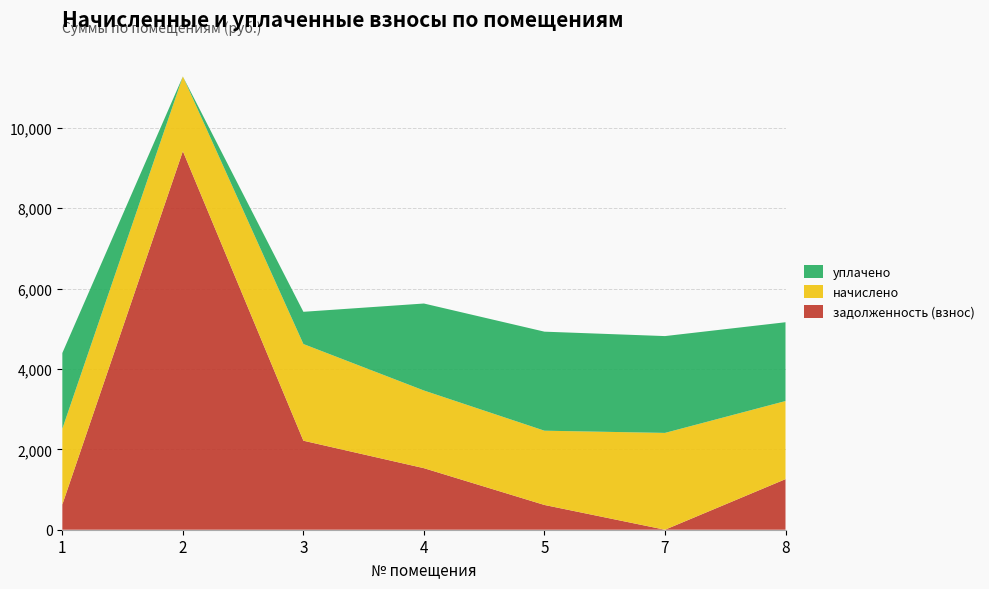

Reading left to right, transcribe all the data shown in this chart.

задолженность (взнос): 628.1	9417.7	2214.7	1531.3	615.9	0.0	1258.3
начислено: 1884.3	1858.7	2404.9	1932.0	1847.7	2408.6	1943.0
уплачено: 1884.3	0.0	801.6	2164.1	2463.6	2408.6	1960.2